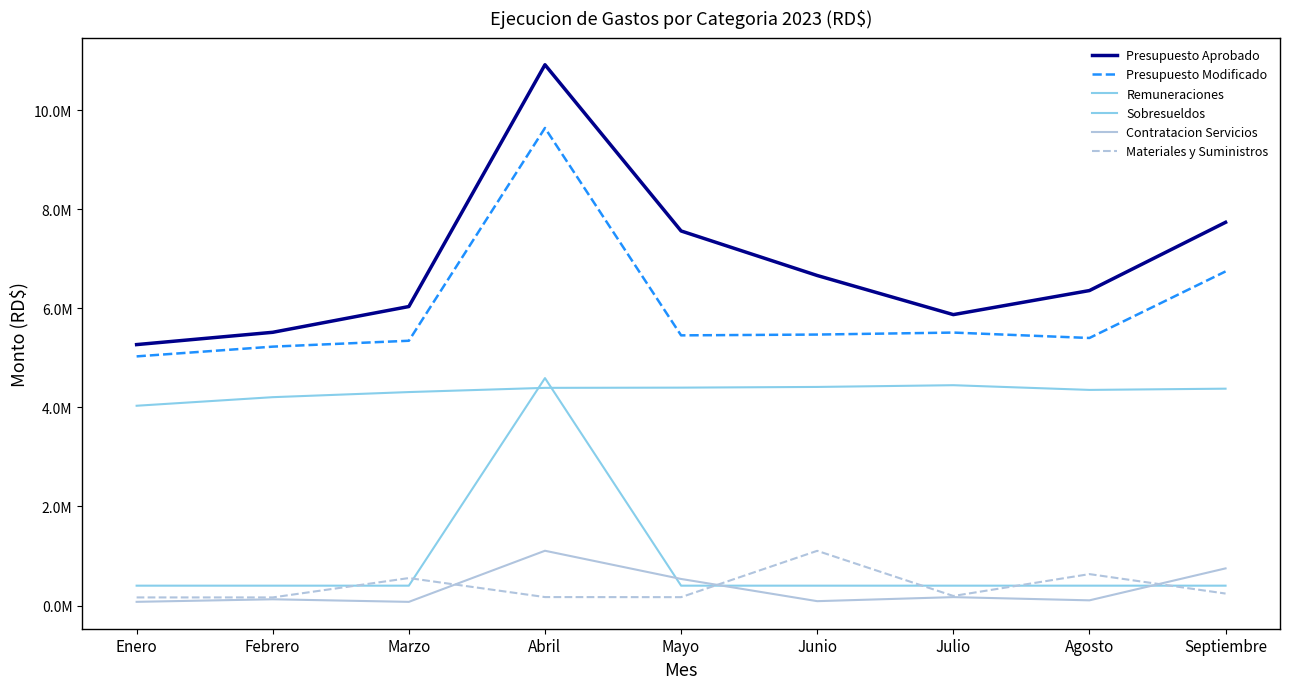

At how many categories does at least one series exceed 2644639?

9